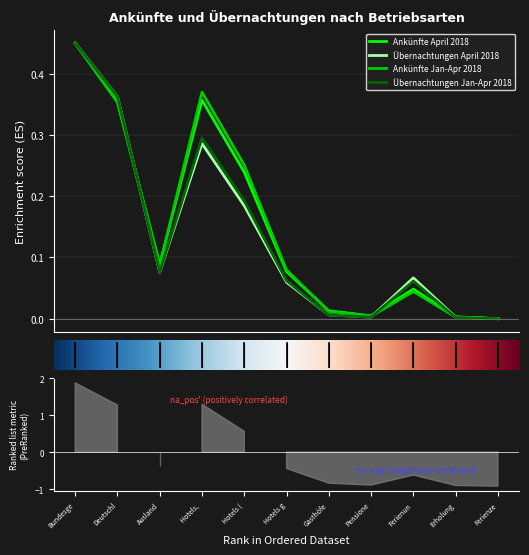

Is the value of Ankünfte April 2018 at Pensione greater than the value of Übernachtungen Jan-Apr 2018 at Ferienun?

No